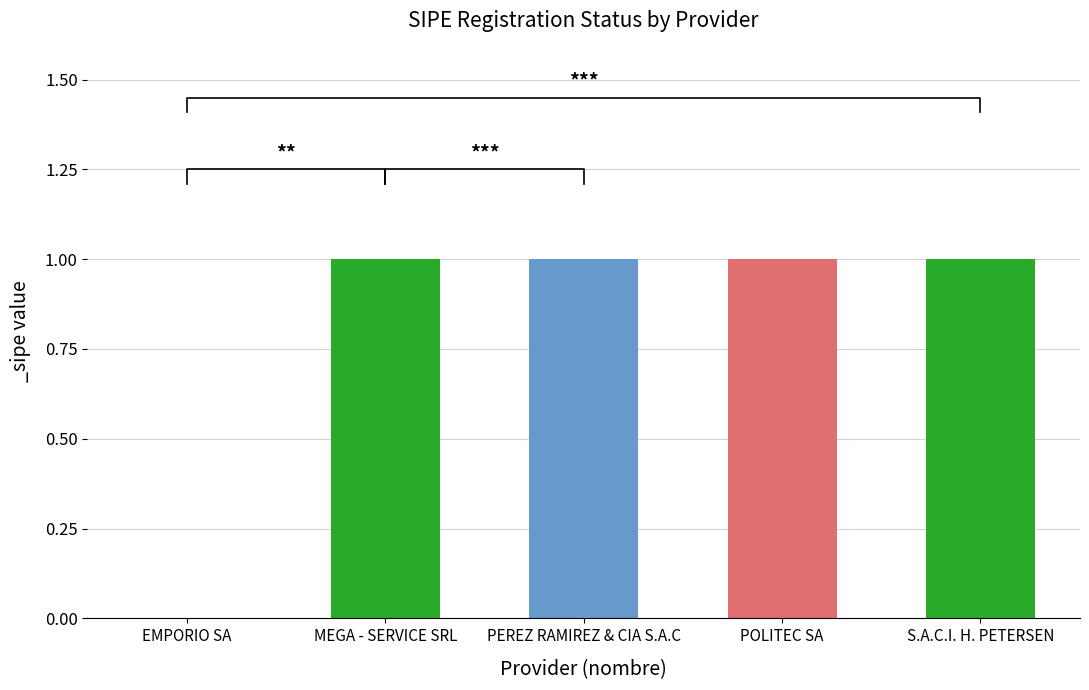

How many data points are less than 1?

1